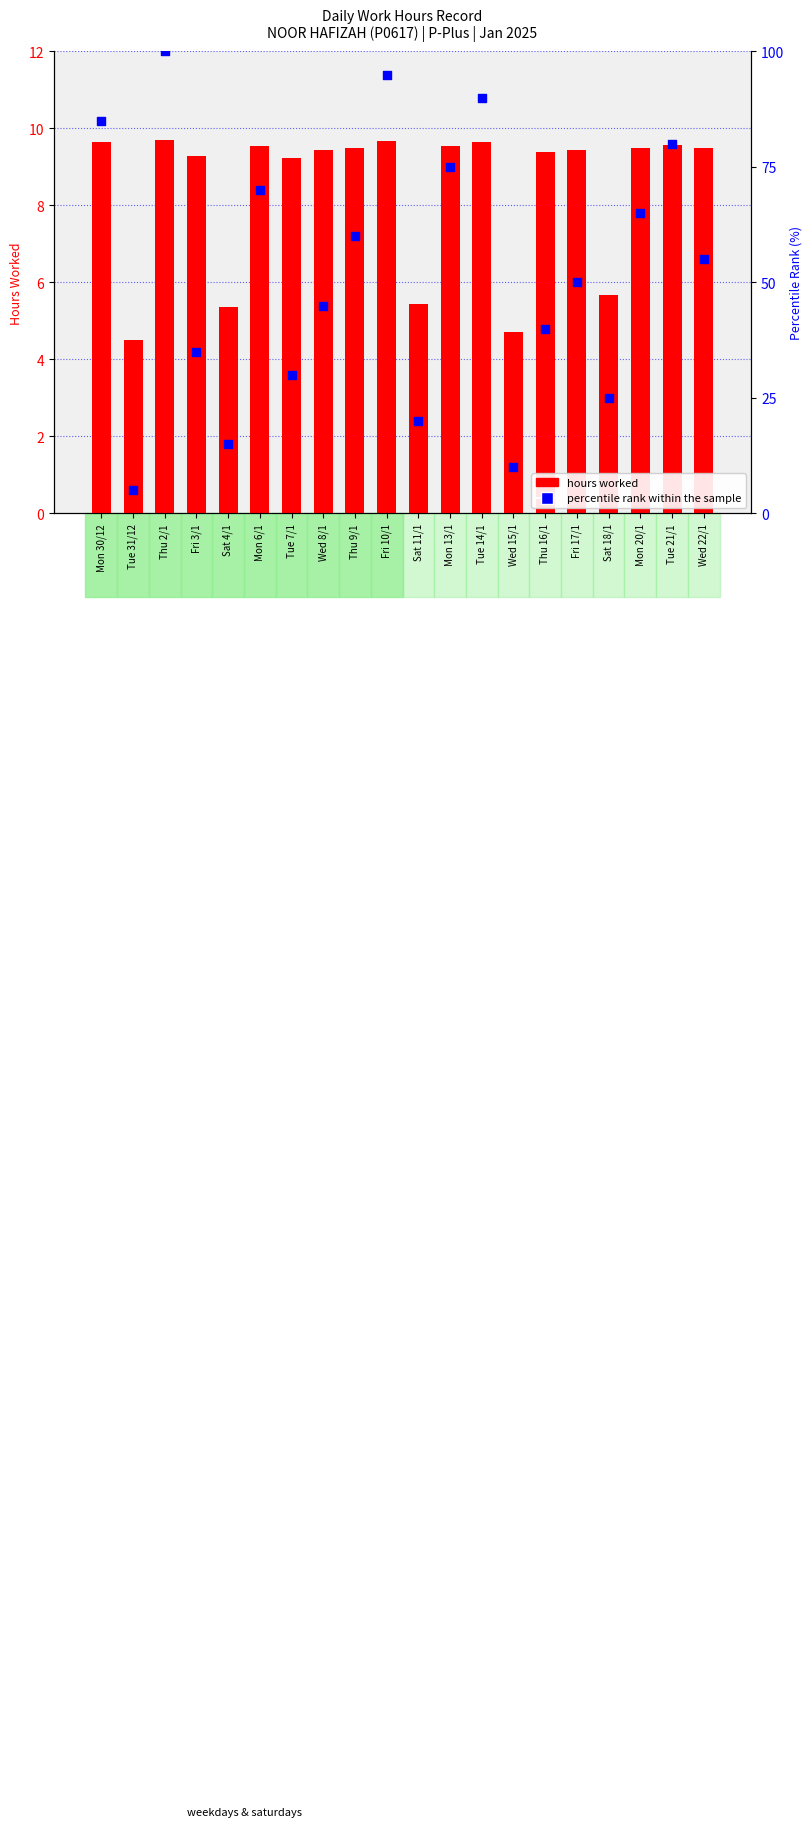

What are all the series names shown in the legend?

hours worked, percentile rank within the sample